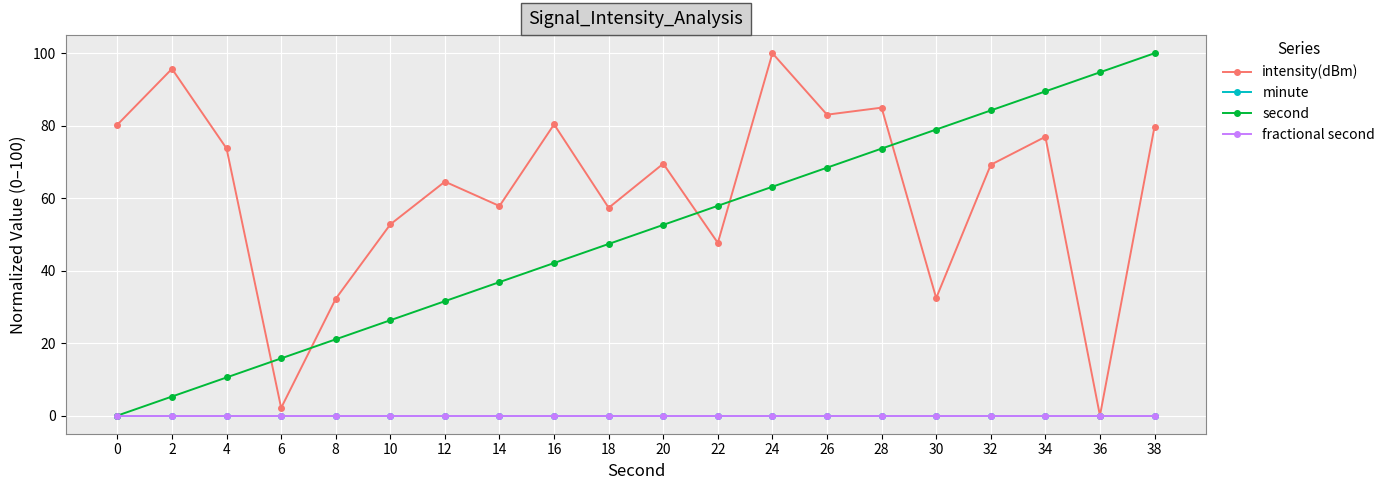

Does the chart have visible grid lines?

Yes